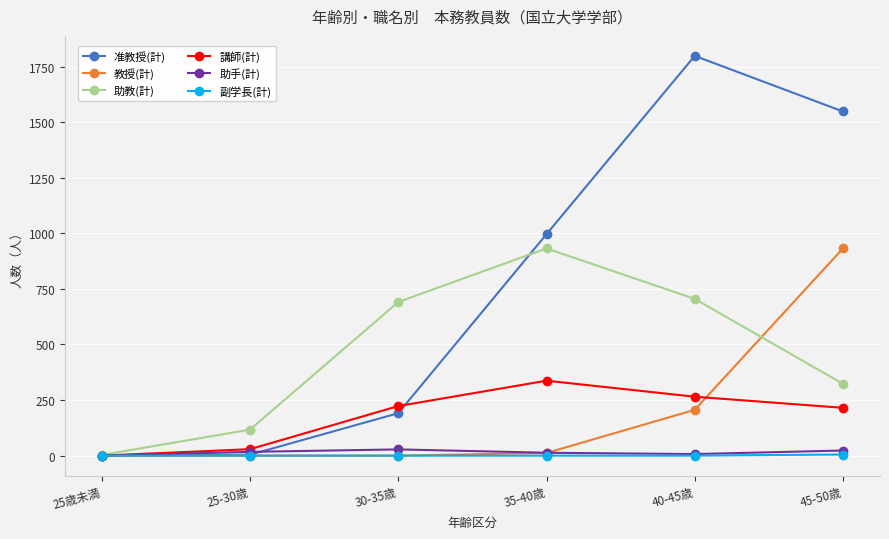

Which series changed the most between 40-45歳 and 45-50歳?

教授(計)